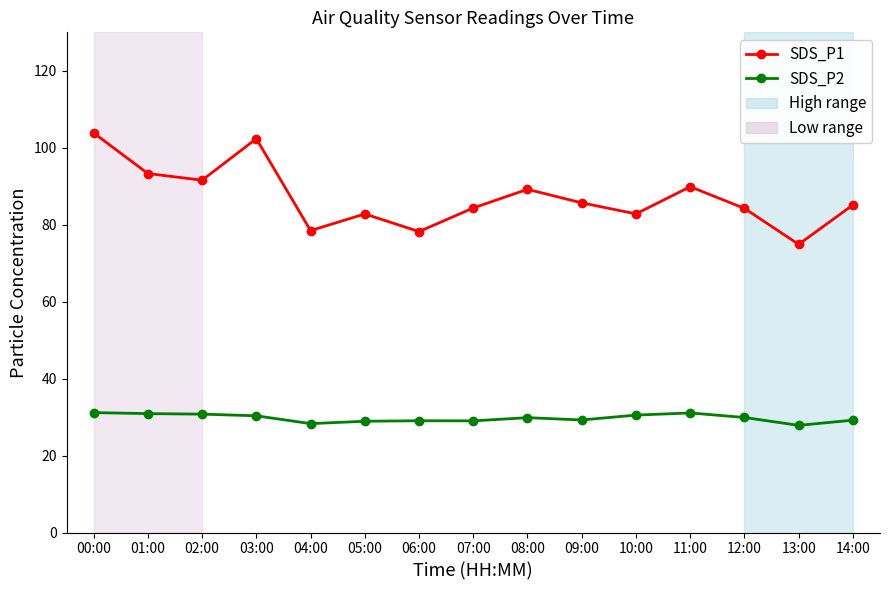

The SDS_P2 series shows 28.3 at 04:00. True or false?

True